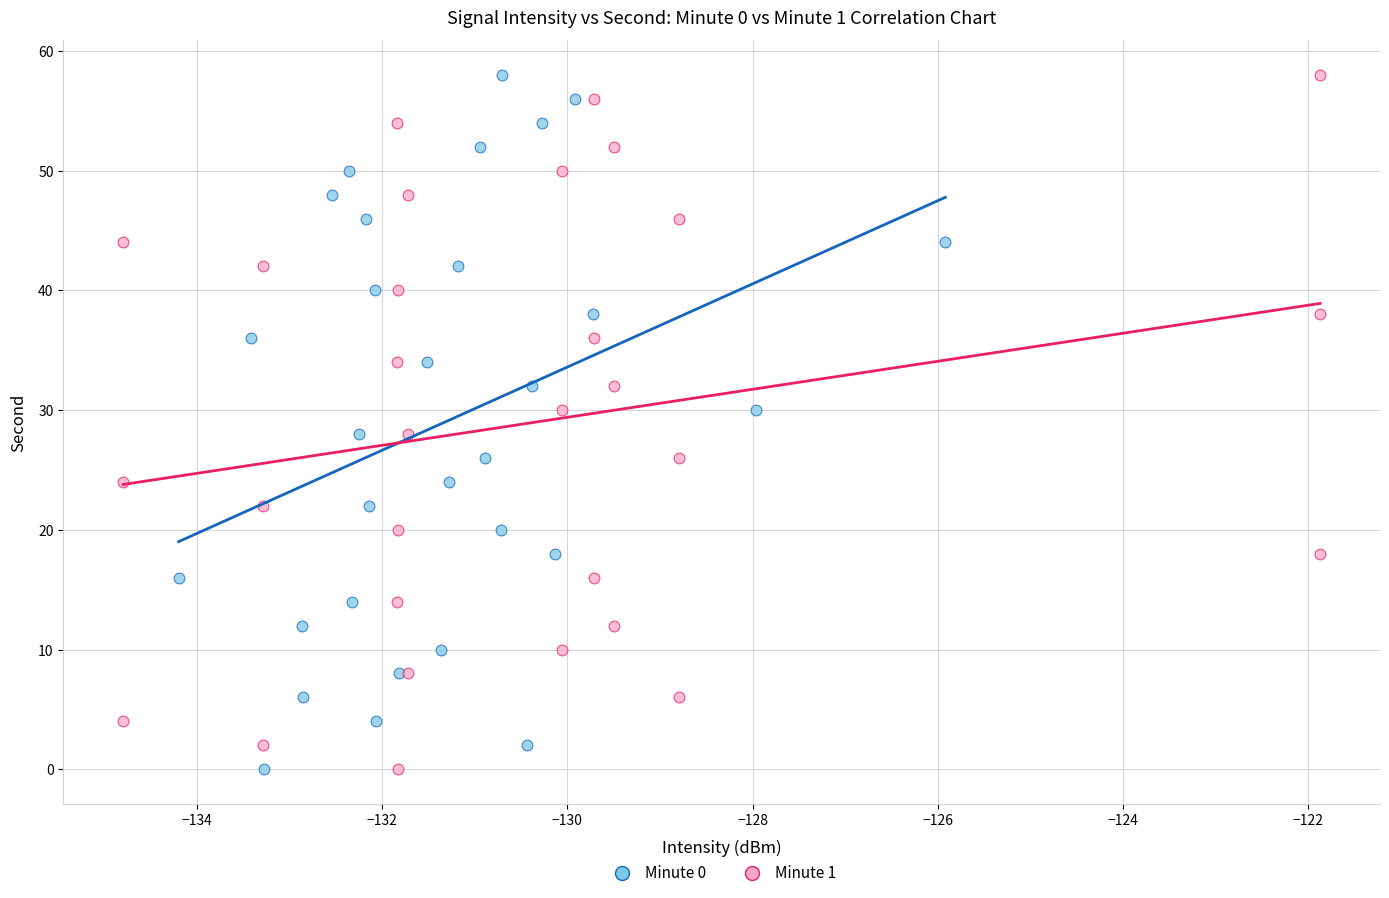

What are all the series names shown in the legend?

Minute 0, Minute 1